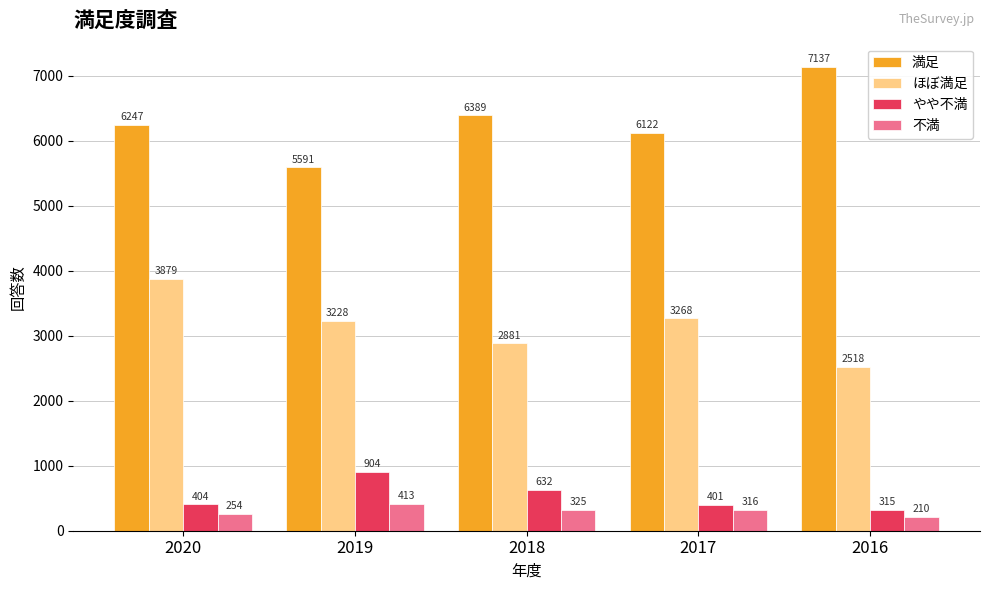

How many bars are there in each group?

4